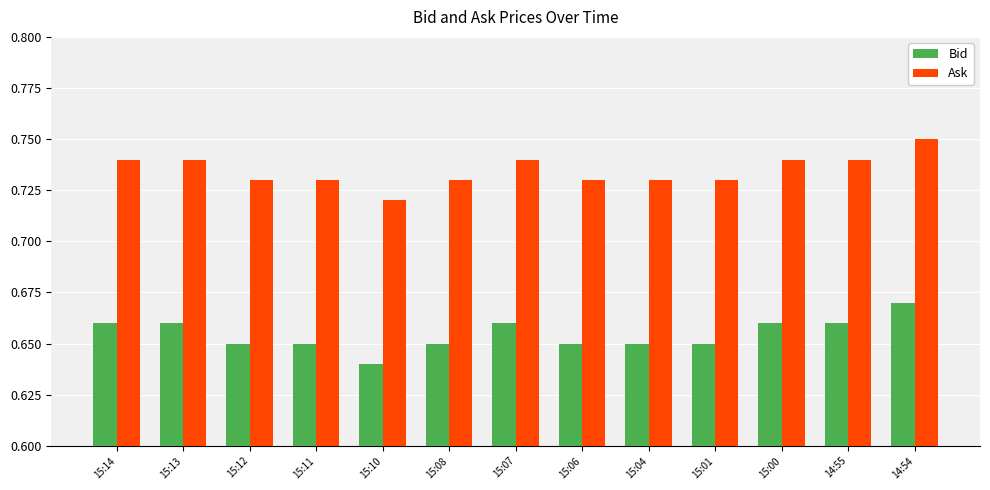

List the series in order of their overall mean, highest first.

Ask, Bid